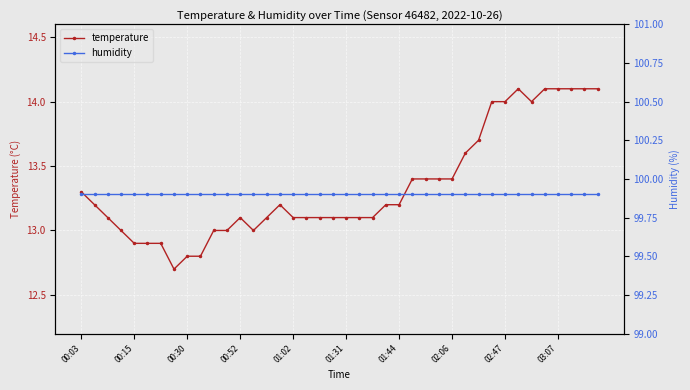

List the series in order of their overall mean, highest first.

humidity, temperature